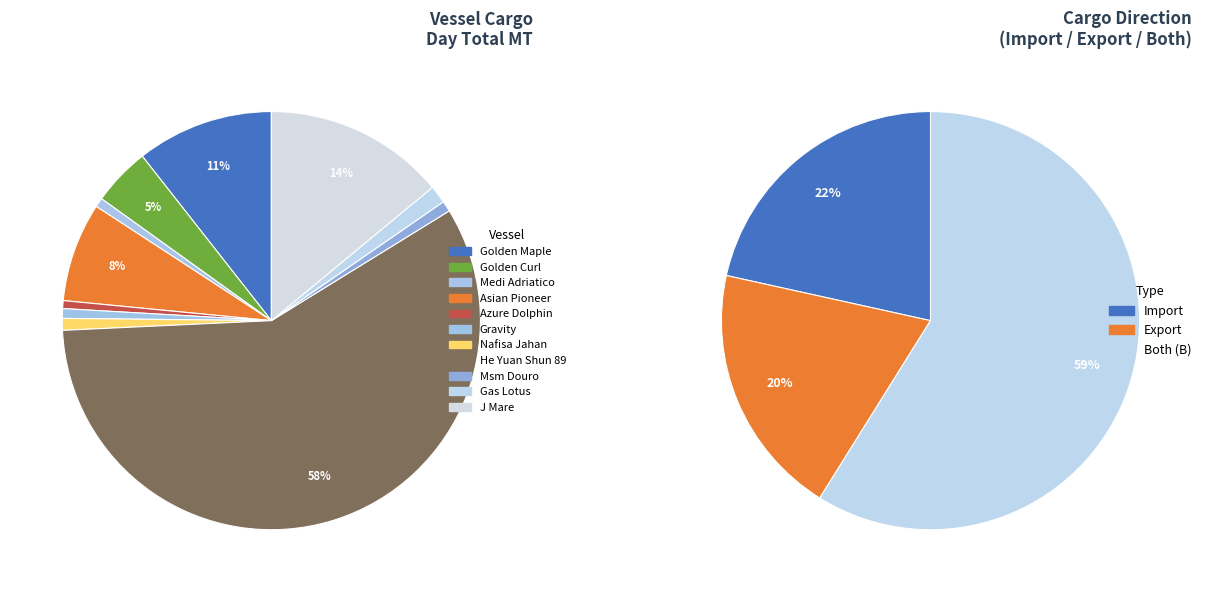

Rank the categories by value from highest to lowest.

He Yuan Shun 89, J Mare, Golden Maple, Asian Pioneer, Golden Curl, Gas Lotus, Nafisa Jahan, Msm Douro, Gravity, Medi Adriatico, Azure Dolphin